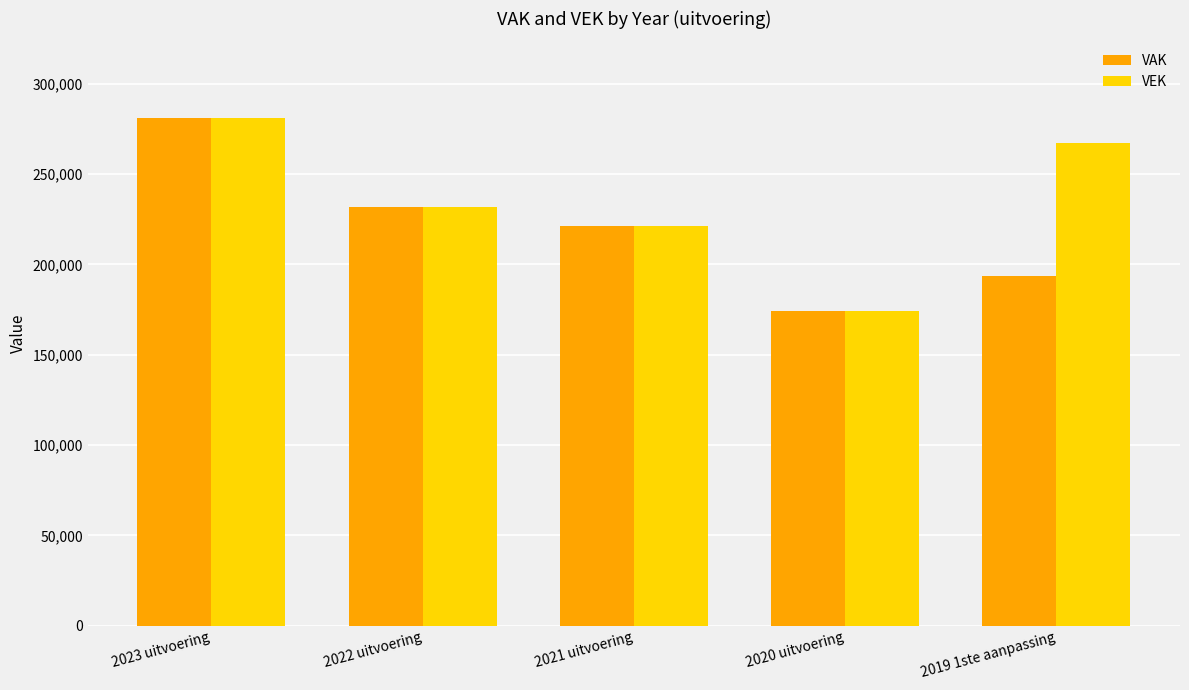

True or false: VEK has a value of 221387 at 2021 uitvoering.

True